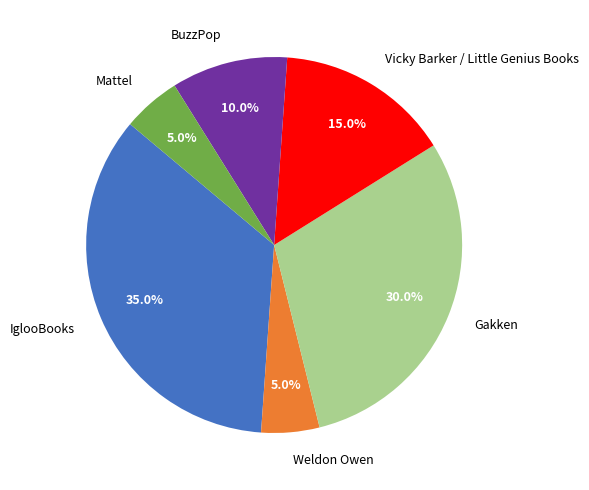

To the nearest percent, what is the difference between the Mattel and IglooBooks slice percentages?

30%